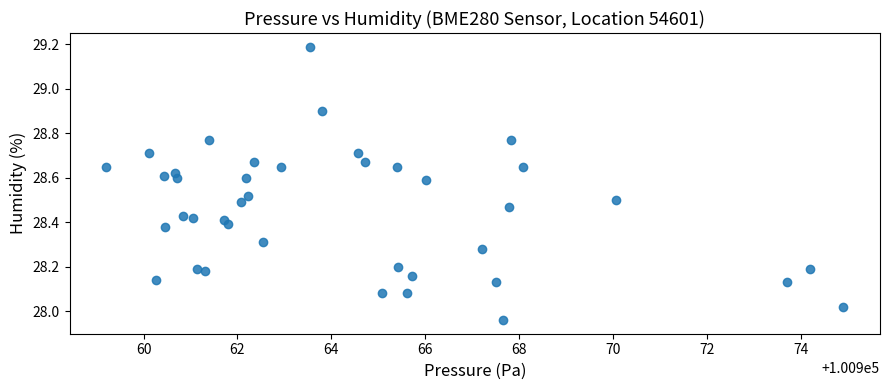

What is the range of Y values (max minus min)?

1.2